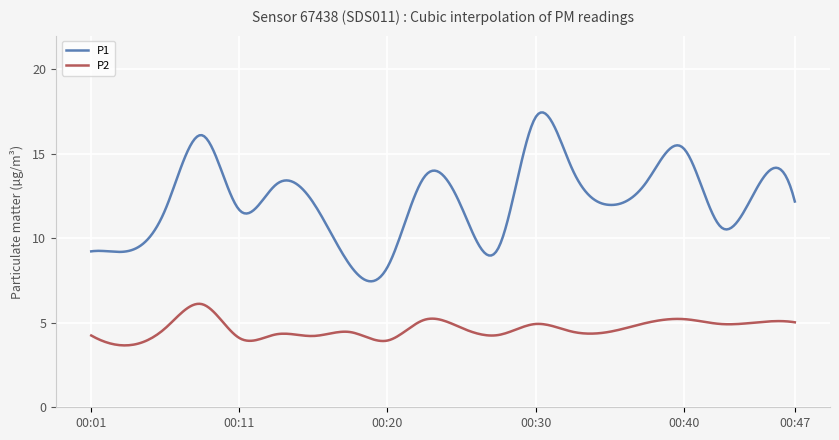

Which series has the largest total across all categories?

P1